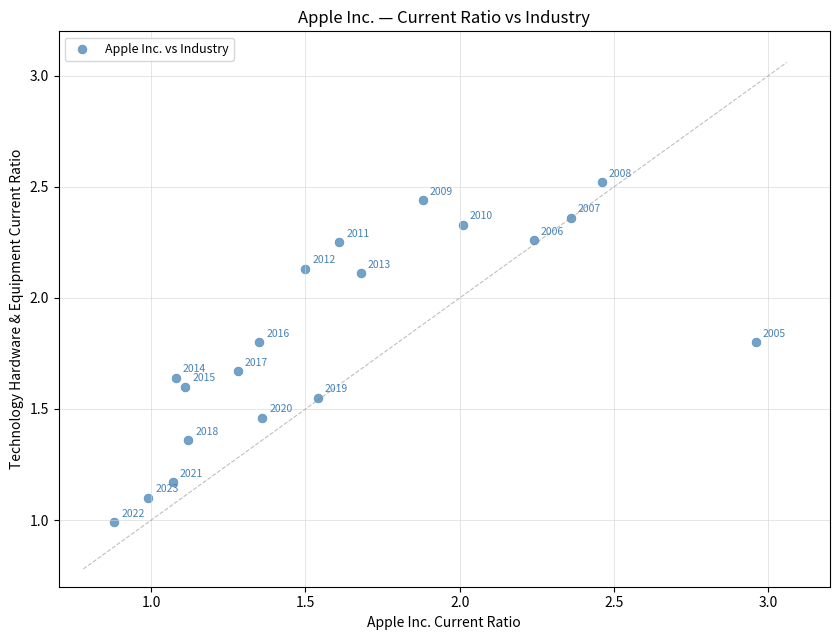

What Y value in the scatter plot is closest to 1?

1.0